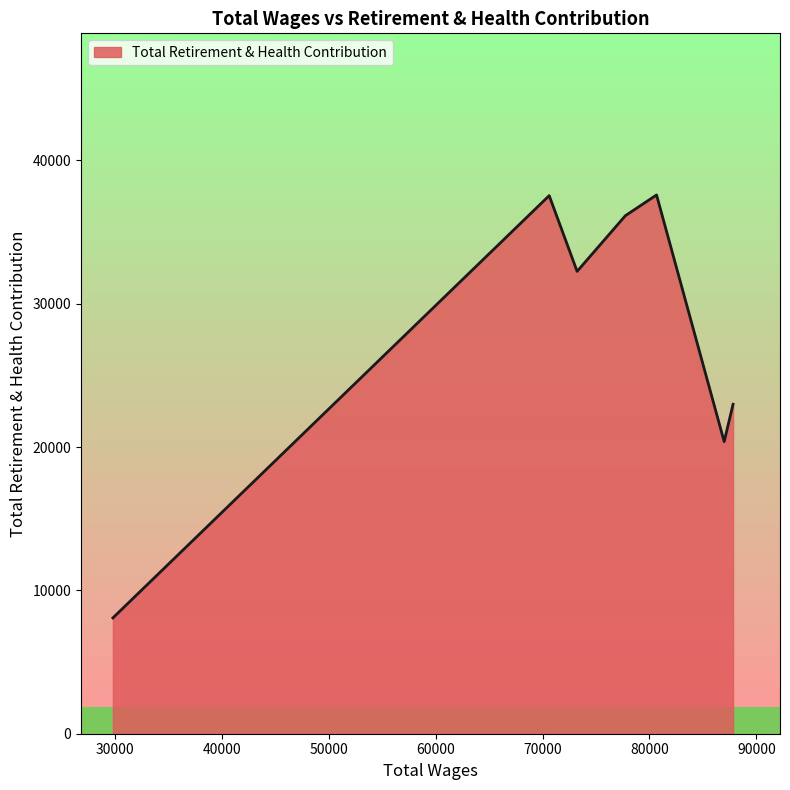

True or false: the data has more than 1 interior local peaks.

True